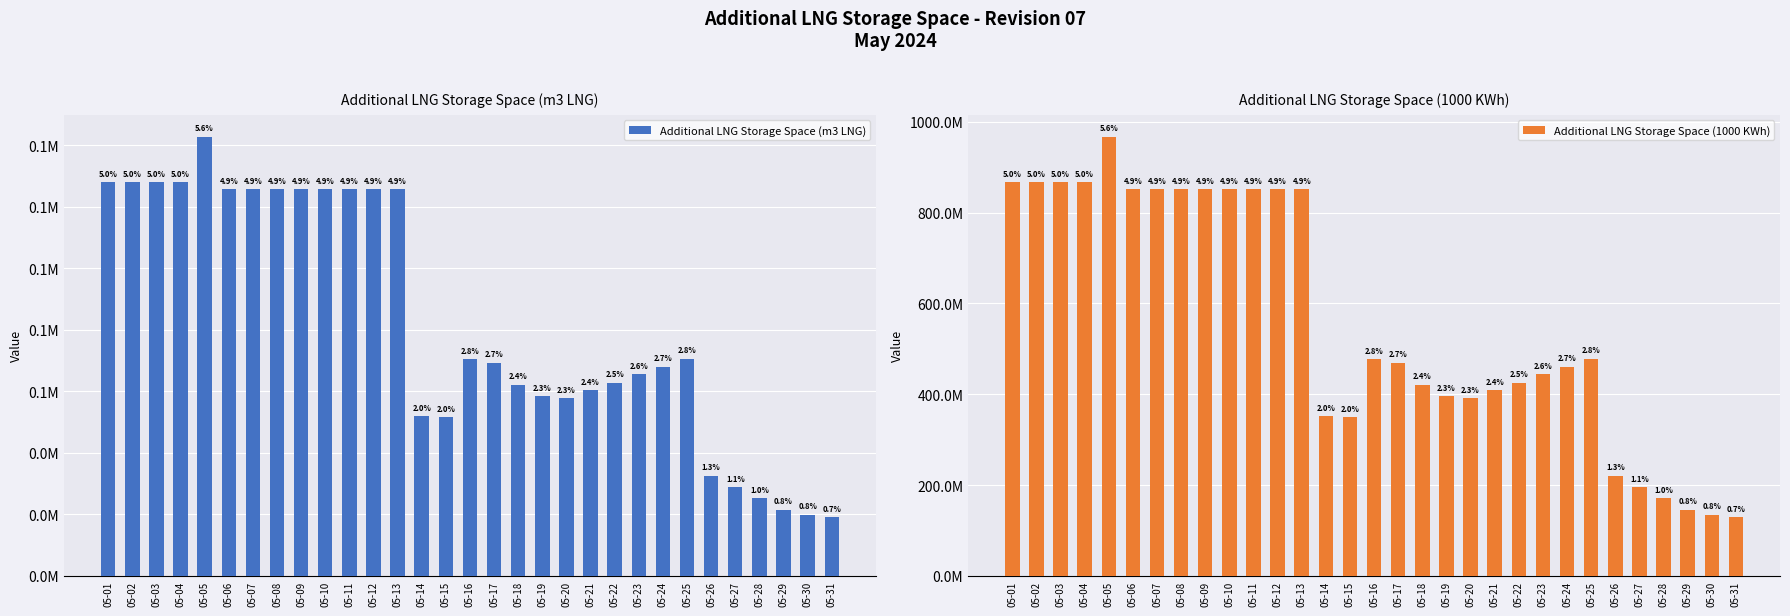

What is the sum of all Additional LNG Storage Space (m3 LNG) values?

2557159